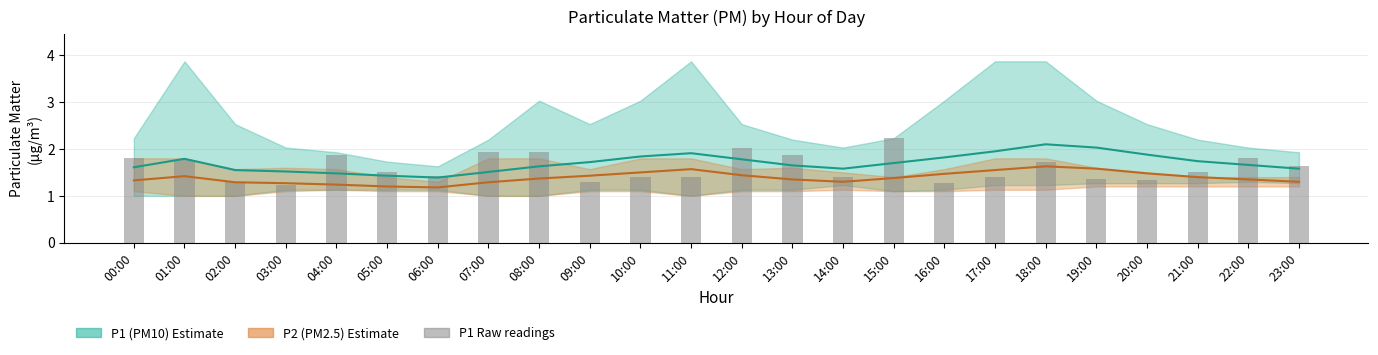

Reading left to right, what are all the values shown in this chart?

P1 (PM10) Mean: 1.6	1.8	1.6	1.5	1.5	1.4	1.4	1.5	1.6	1.7	1.8	1.9	1.8	1.6	1.6	1.7	1.8	1.9	2.1	2.0	1.9	1.7	1.7	1.6
P2 (PM2.5) Mean: 1.3	1.4	1.3	1.3	1.2	1.2	1.2	1.3	1.4	1.4	1.5	1.6	1.4	1.4	1.3	1.4	1.5	1.6	1.6	1.6	1.5	1.4	1.4	1.3
P1 Raw: 1.8	1.8	1.3	1.2	1.9	1.5	1.4	1.9	1.9	1.3	1.4	1.4	2.0	1.9	1.4	2.2	1.3	1.4	1.7	1.4	1.3	1.5	1.8	1.6